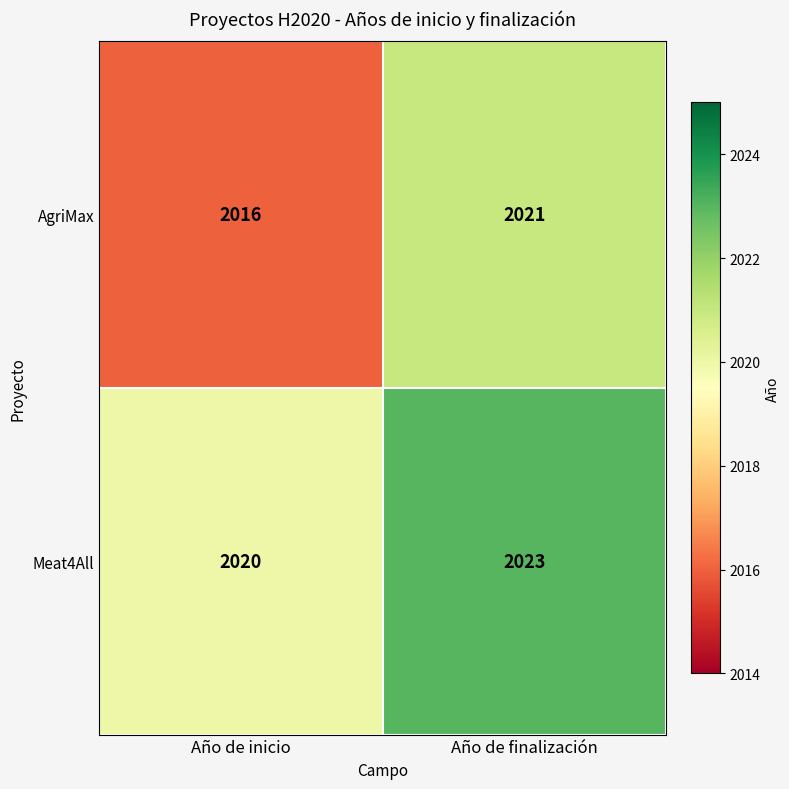

What is the highest value of the AgriMax series?

2021